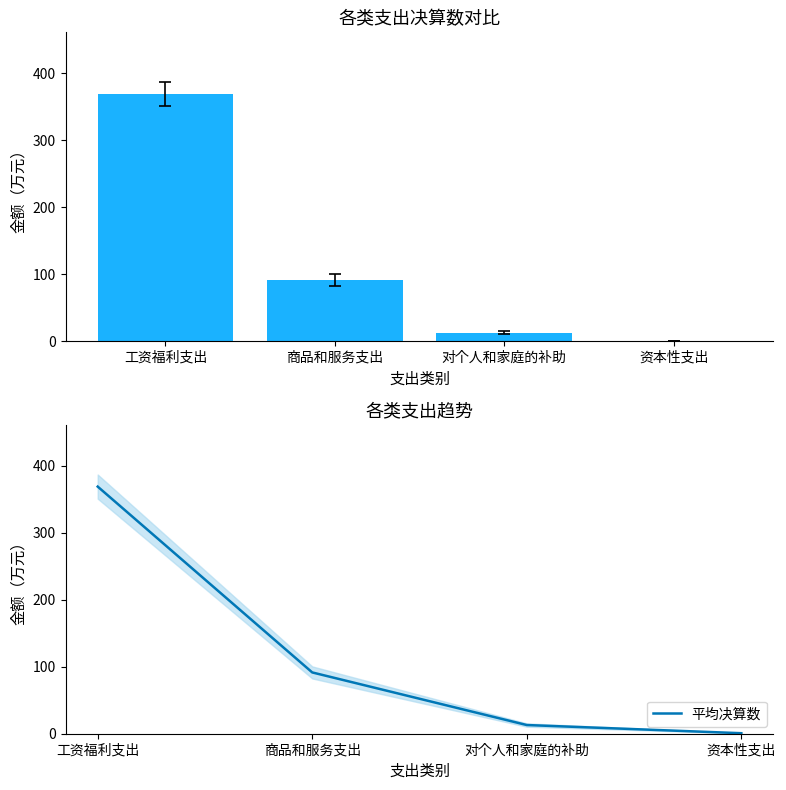

What is the sum of the 平均决算数 values at 工资福利支出 and 商品和服务支出?

460.0